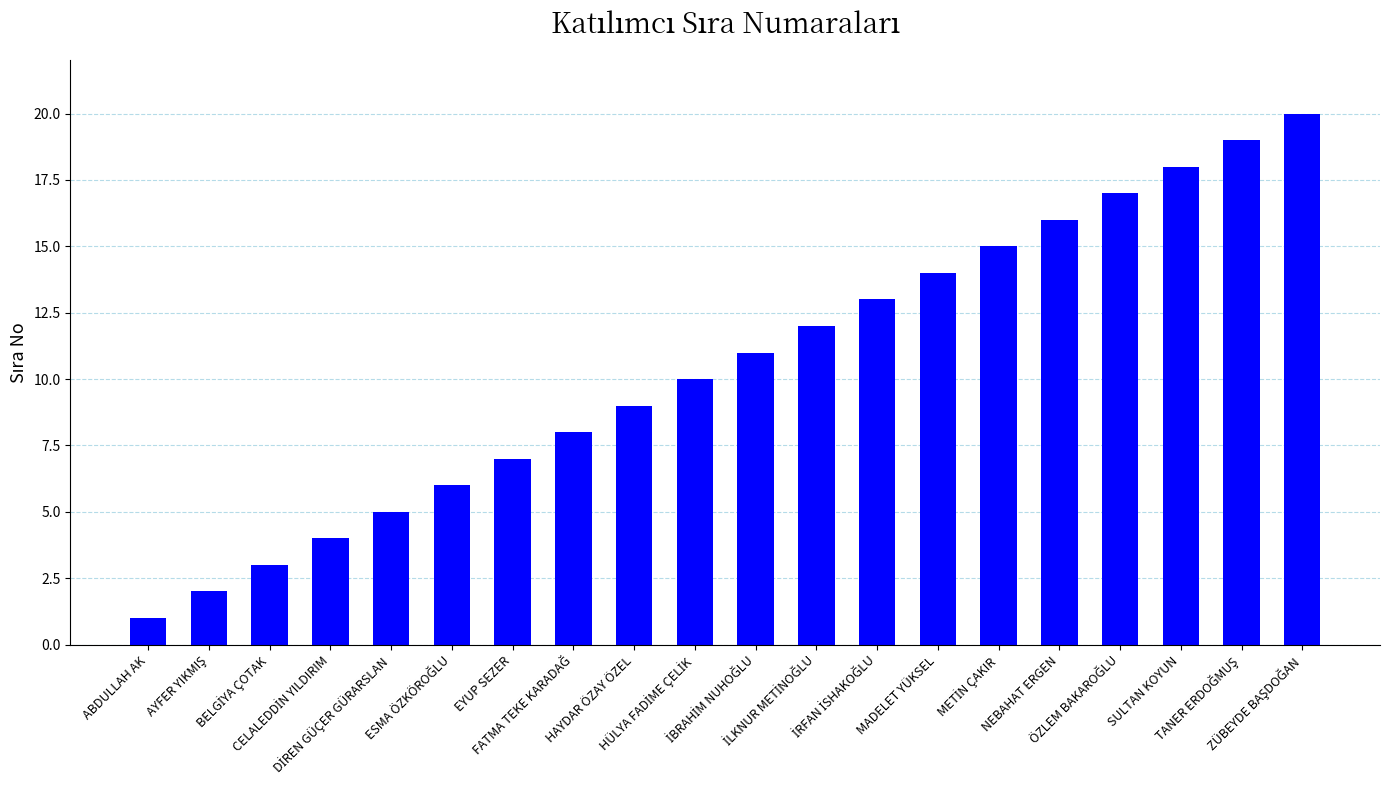

What is the sum of all values?

210